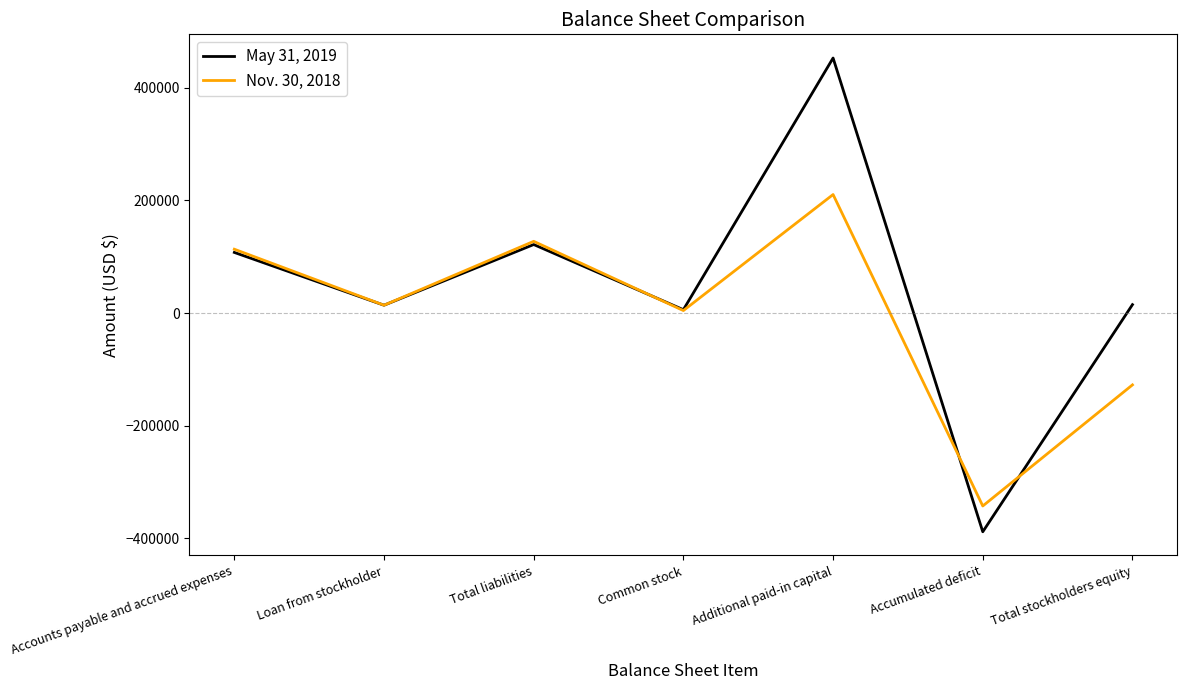

Is the value of Nov. 30, 2018 at Additional paid-in capital greater than the value of May 31, 2019 at Total stockholders equity?

Yes